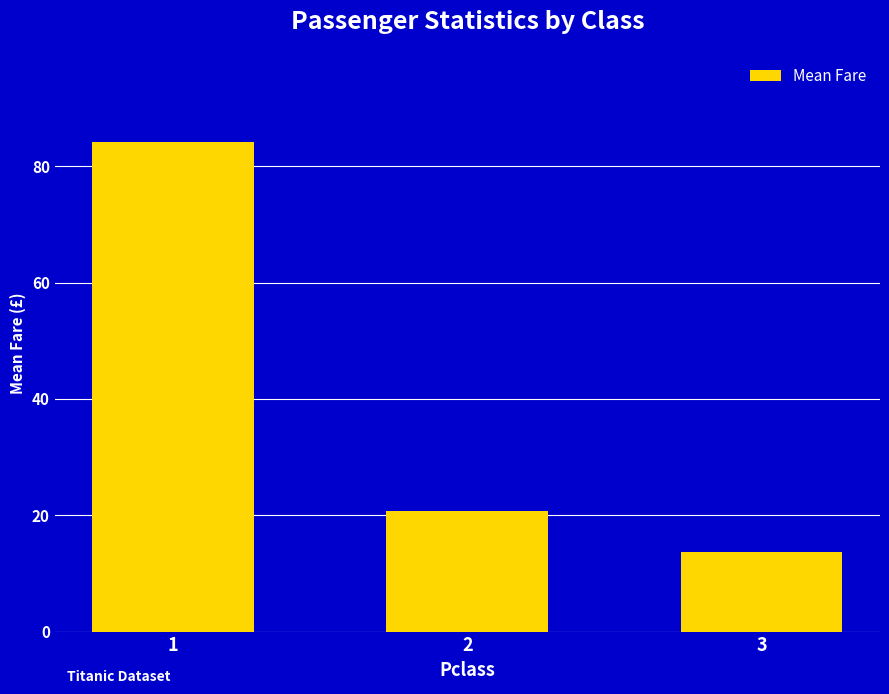

The value at 2 is 20.7. True or false?

True